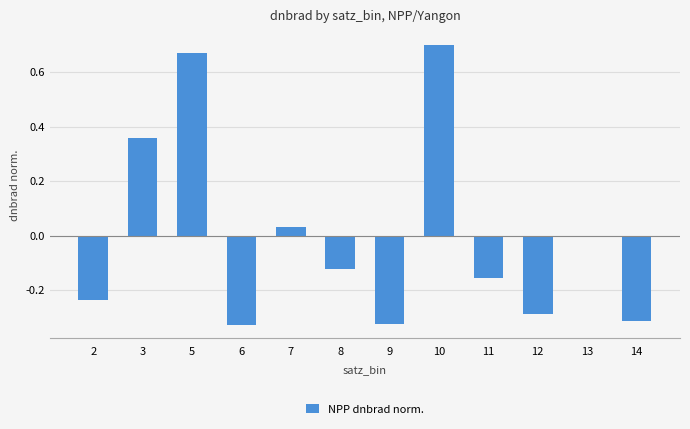

The chart shows a value of 0.5 at 3. True or false?

False